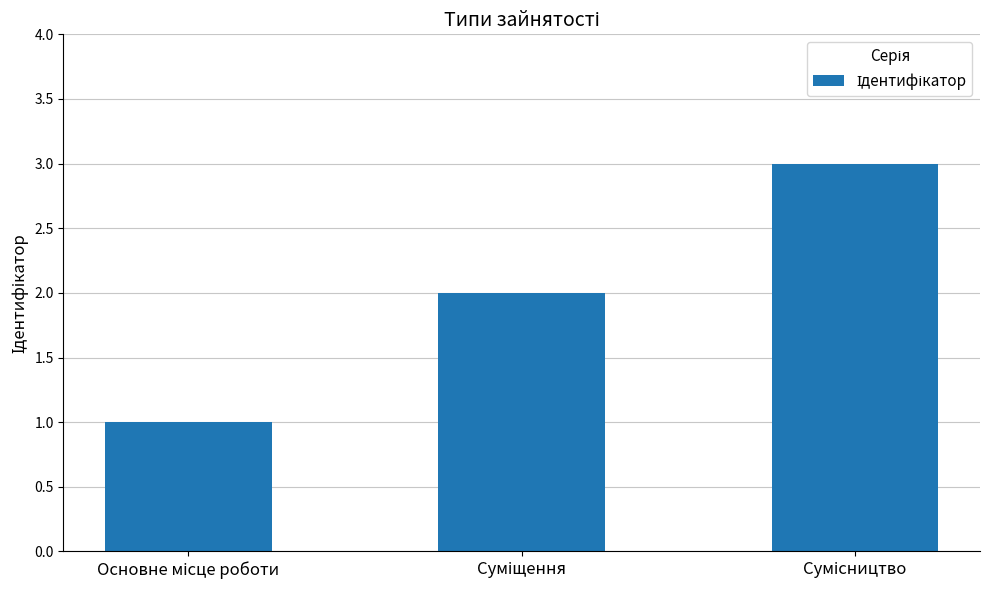

What is the maximum value shown in the chart?

3